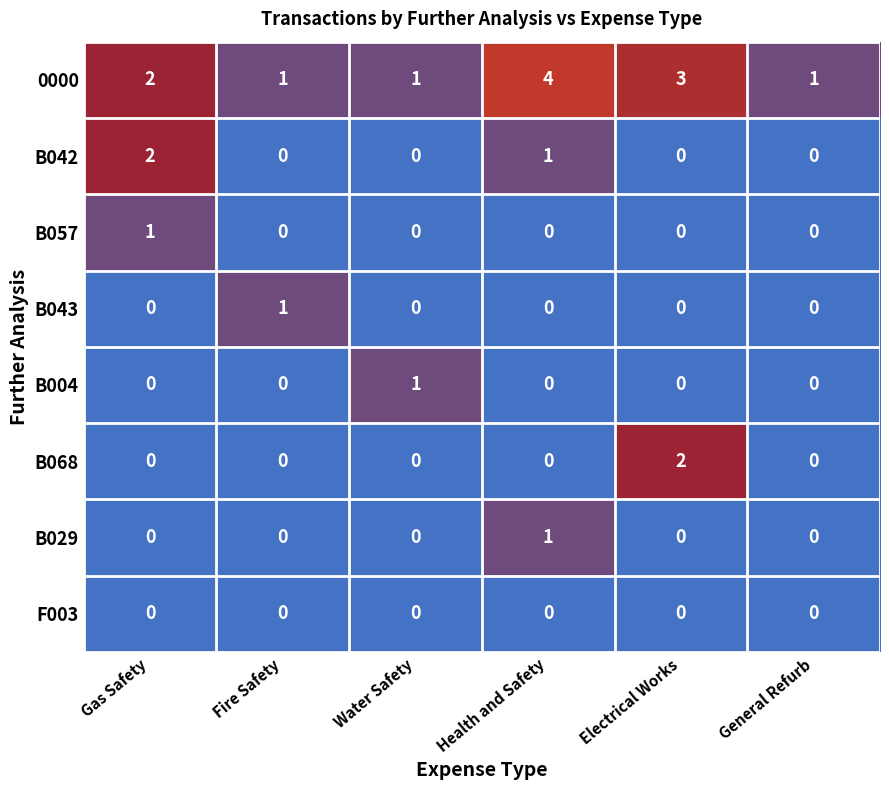

What is the total value across all series at Electrical Works?

5